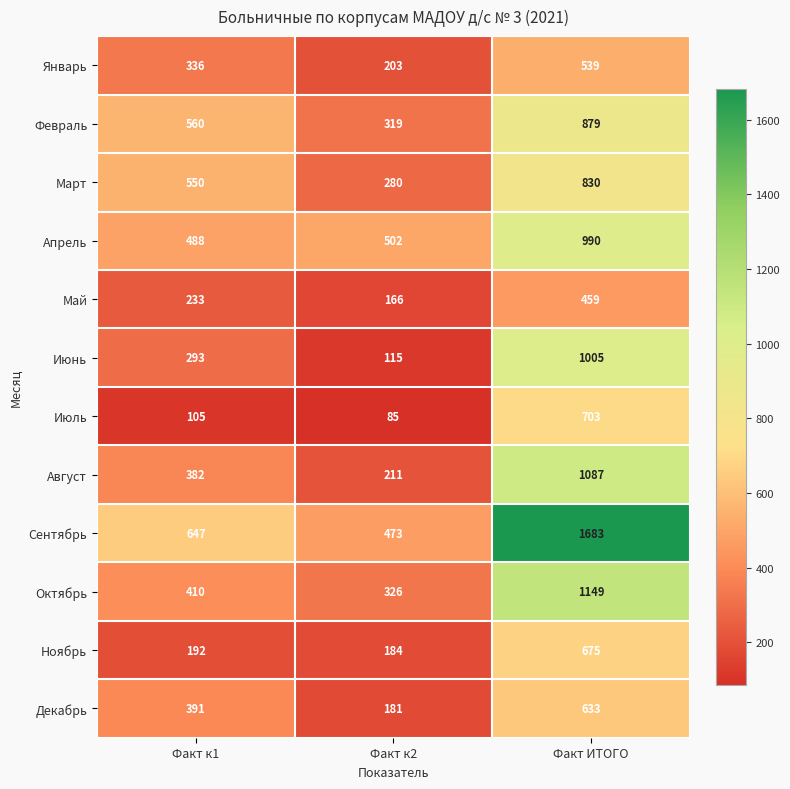

At which label is Январь closest to 371?

Факт к1